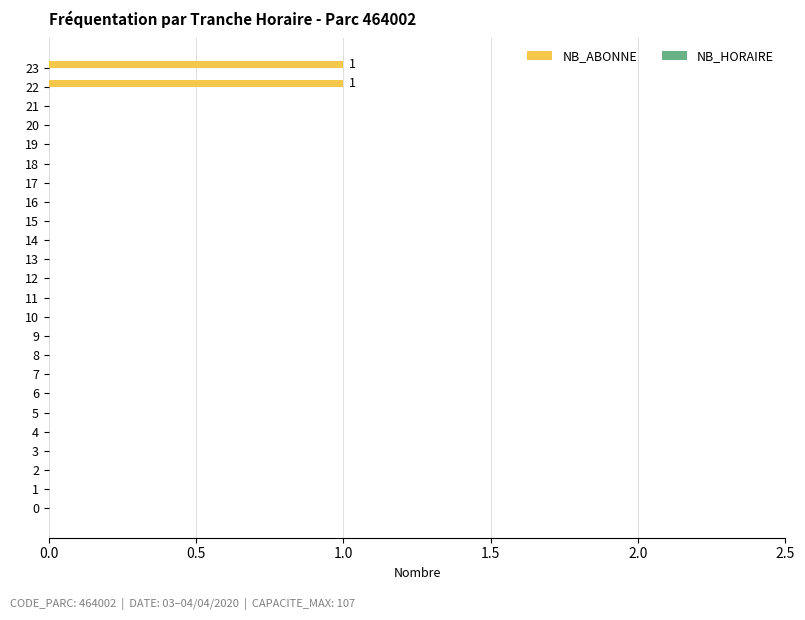

Between 4 and 23, which is larger?

23